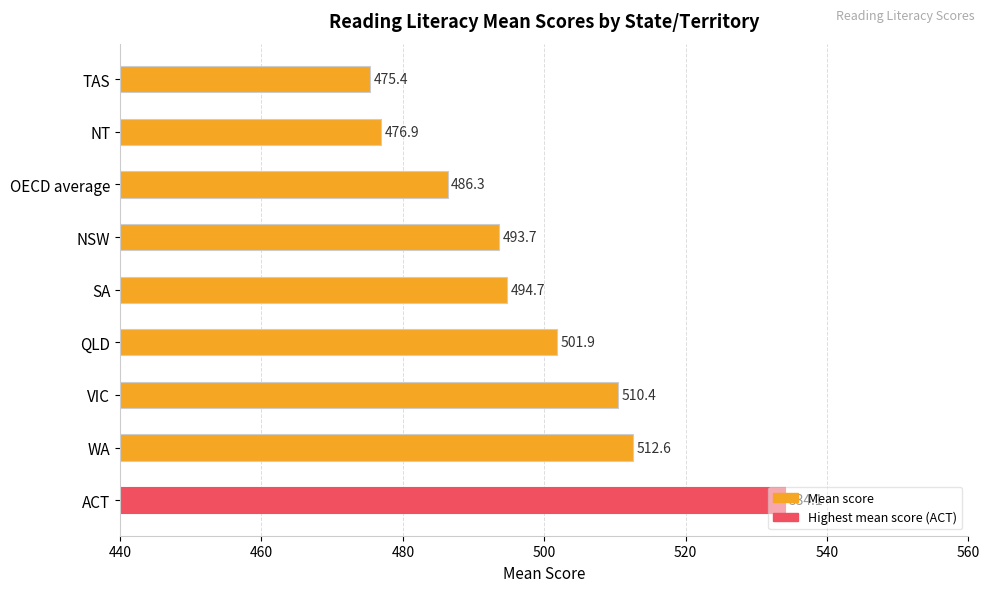

The chart shows a value of 494.7 at SA. True or false?

True